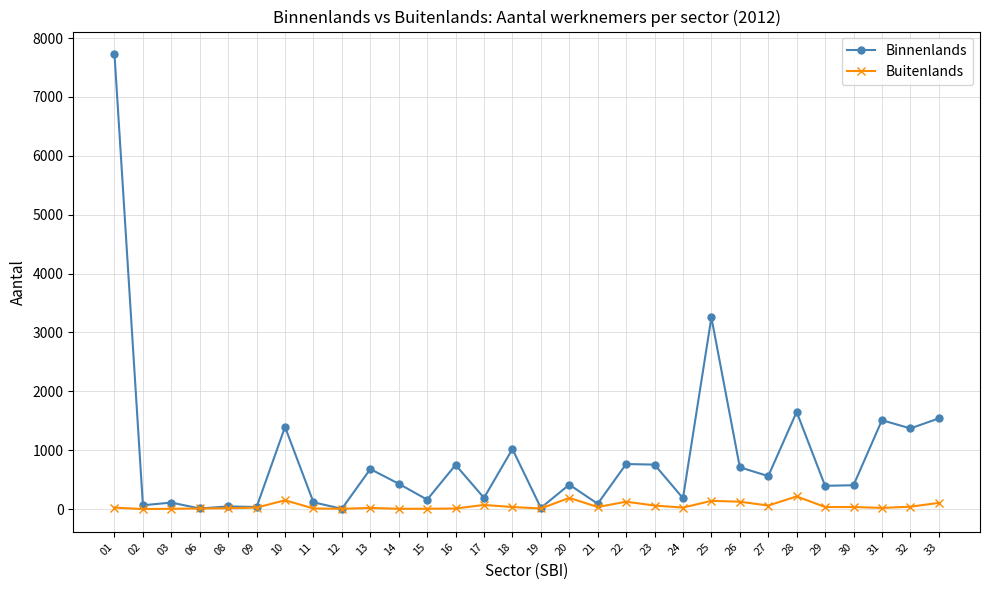

At 25, list the series in order from smallest to largest.

Buitenlands, Binnenlands